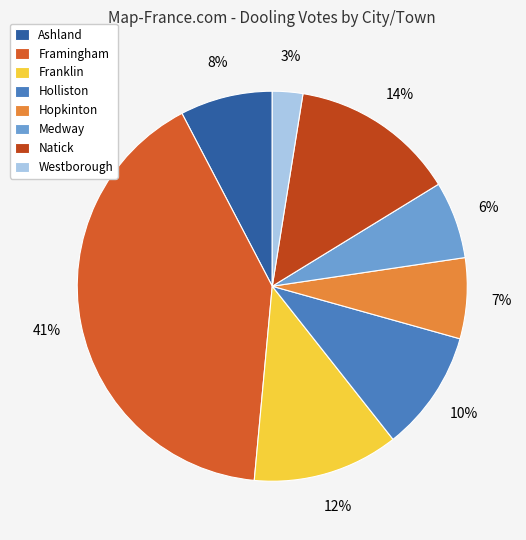

Count the number of slices in the pie.

8